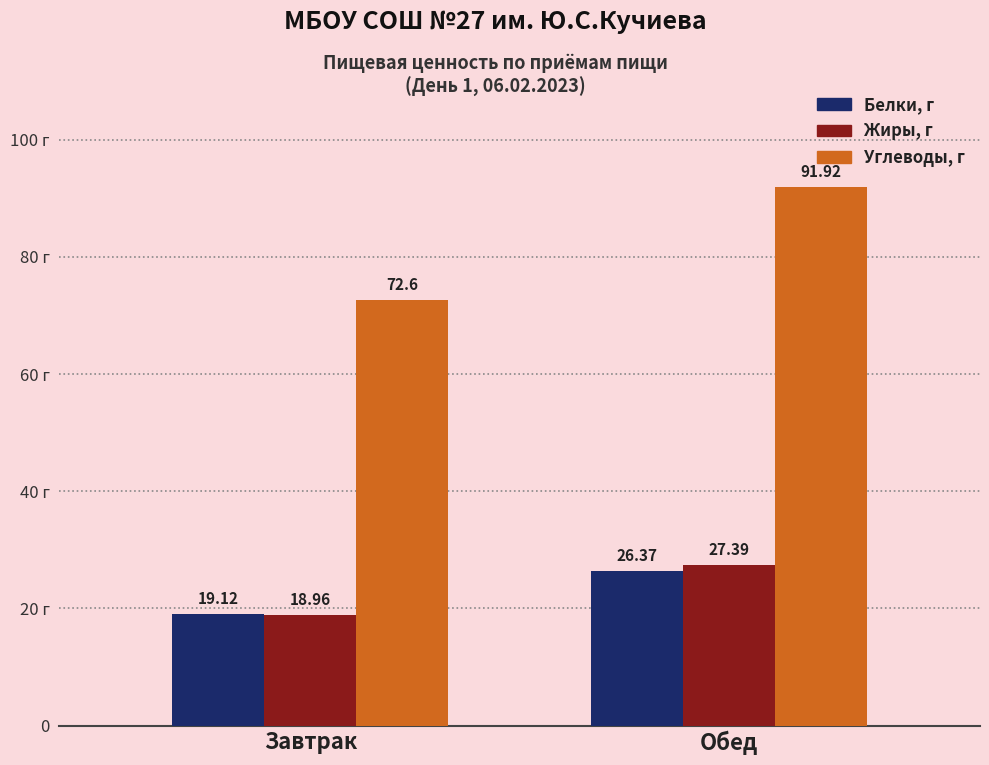

What is the label of the 2nd bar from the left?

Обед